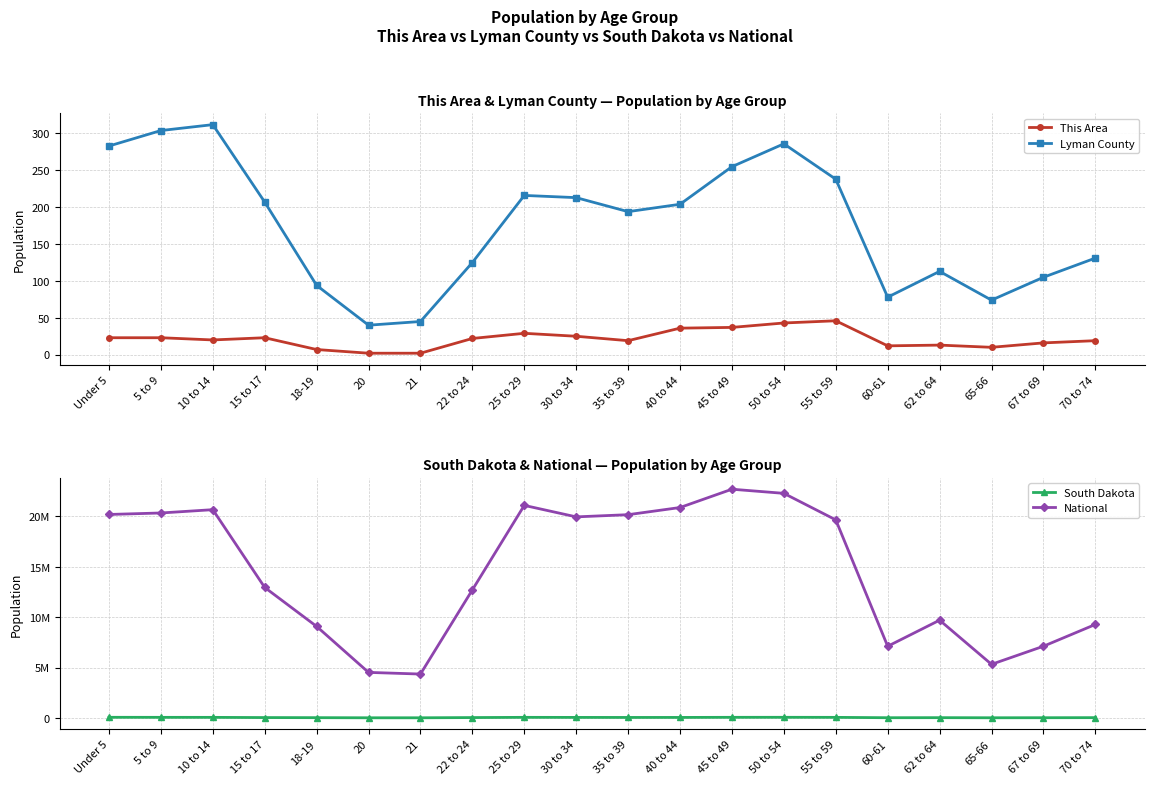

At which label does South Dakota reach its peak?

Under 5